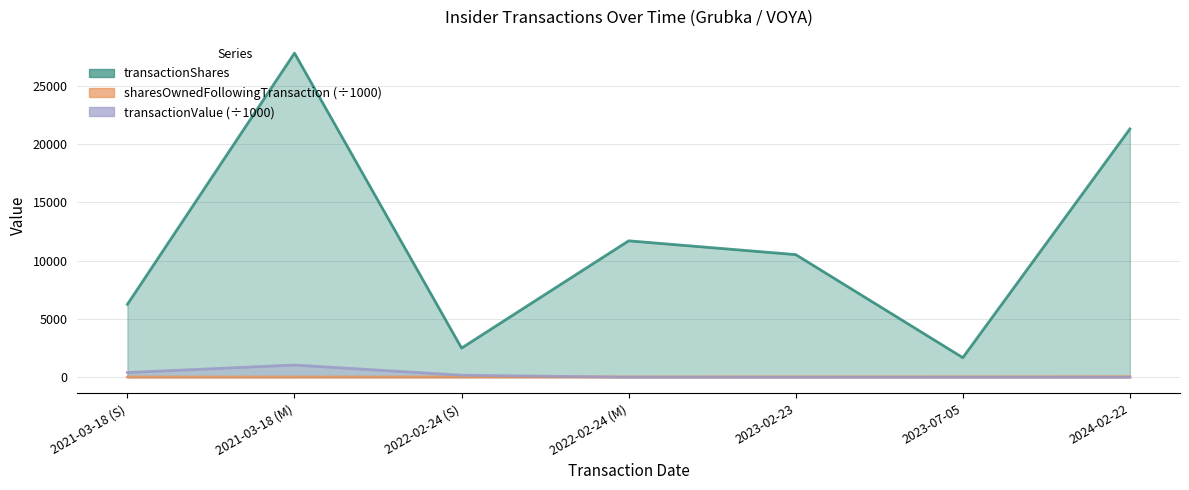

Which series ends up on top after the final intersection of transactionValue and sharesOwnedFollowingTransaction?

sharesOwnedFollowingTransaction